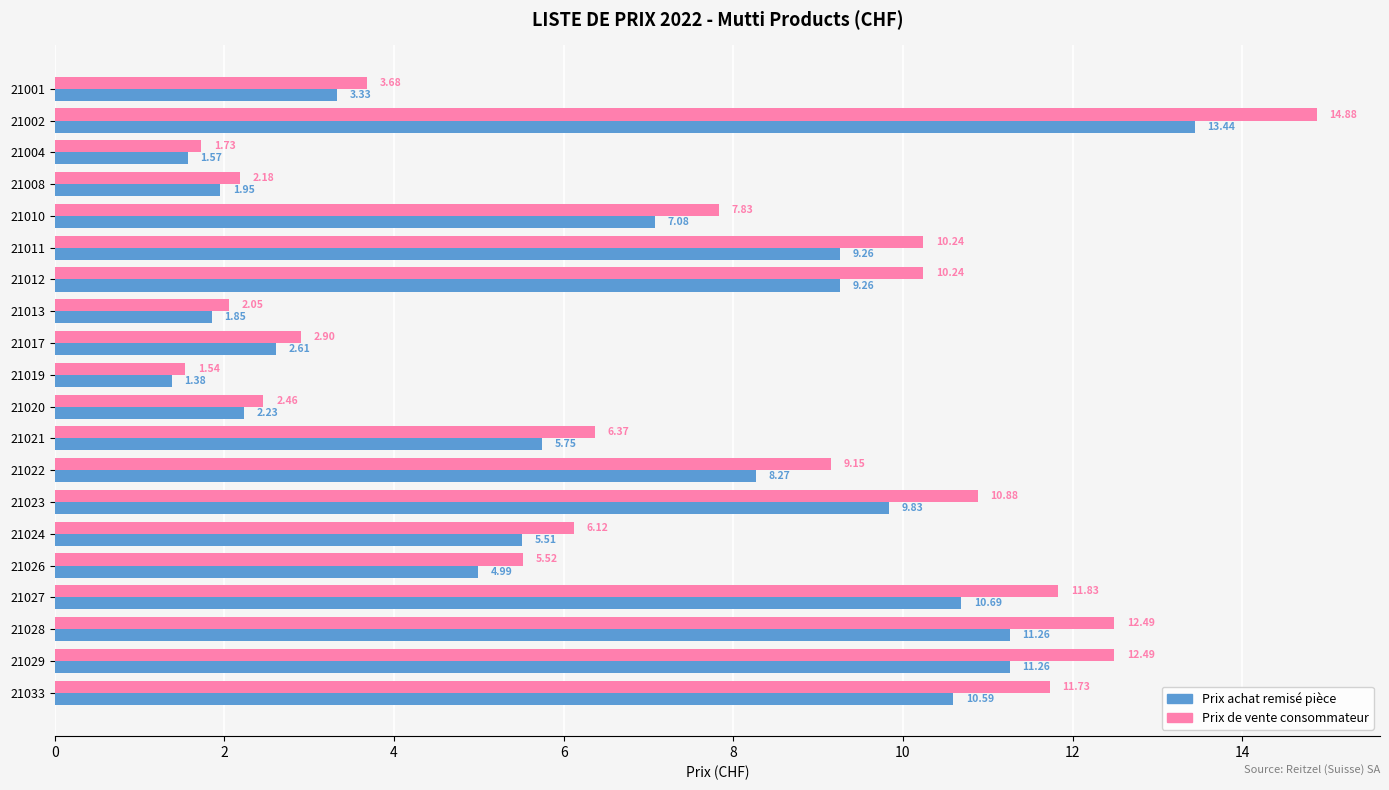

Where is Prix de vente consommateur nearest to the value 8?

21010